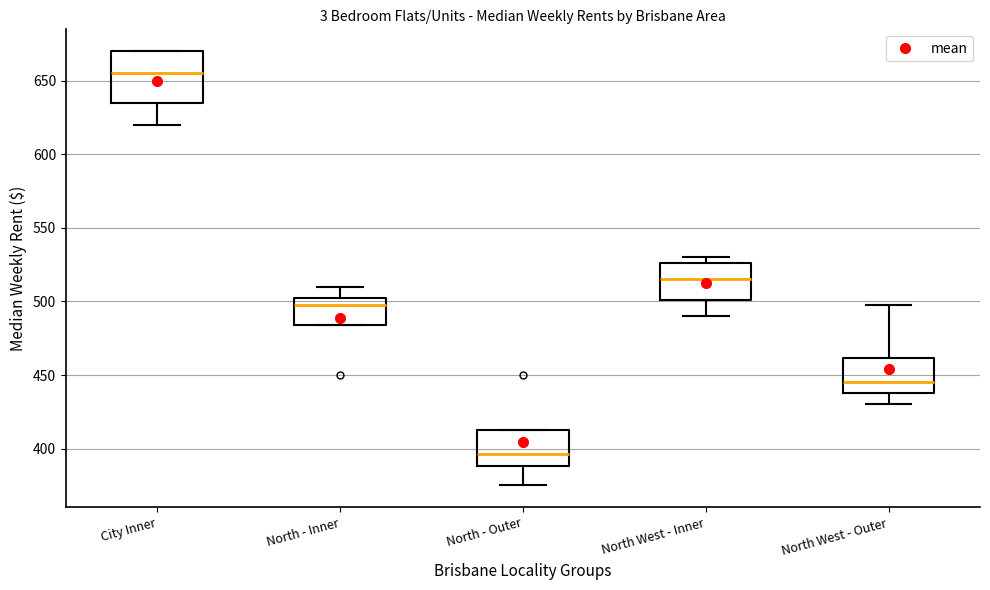

Reading left to right, read every box against the y-axis: the position of its median line, the range the box covers, and the ends of its whiskers. The values are not printed on the chart, so give them approximately, as read against the axis.

City Inner: median 655, box 635 to 670, whiskers 620 to 670
North - Inner: median 500, box 485 to 505, whiskers 485 to 510
North - Outer: median 395, box 390 to 415, whiskers 375 to 415
North West - Inner: median 515, box 500 to 525, whiskers 490 to 530
North West - Outer: median 445, box 440 to 460, whiskers 430 to 500